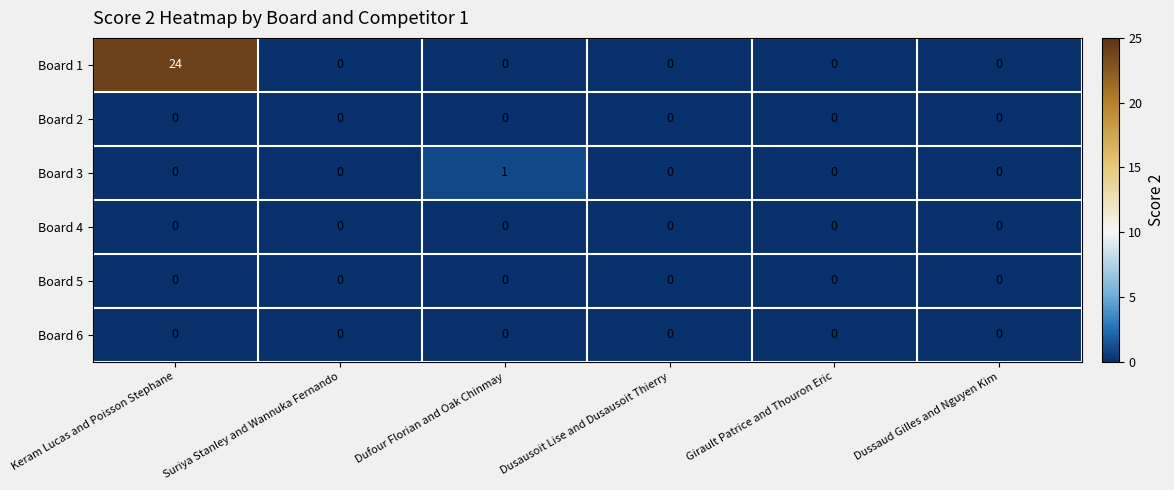

Is it true that Board 1 equals -9 at Dufour Florian and Oak Chinmay?

False